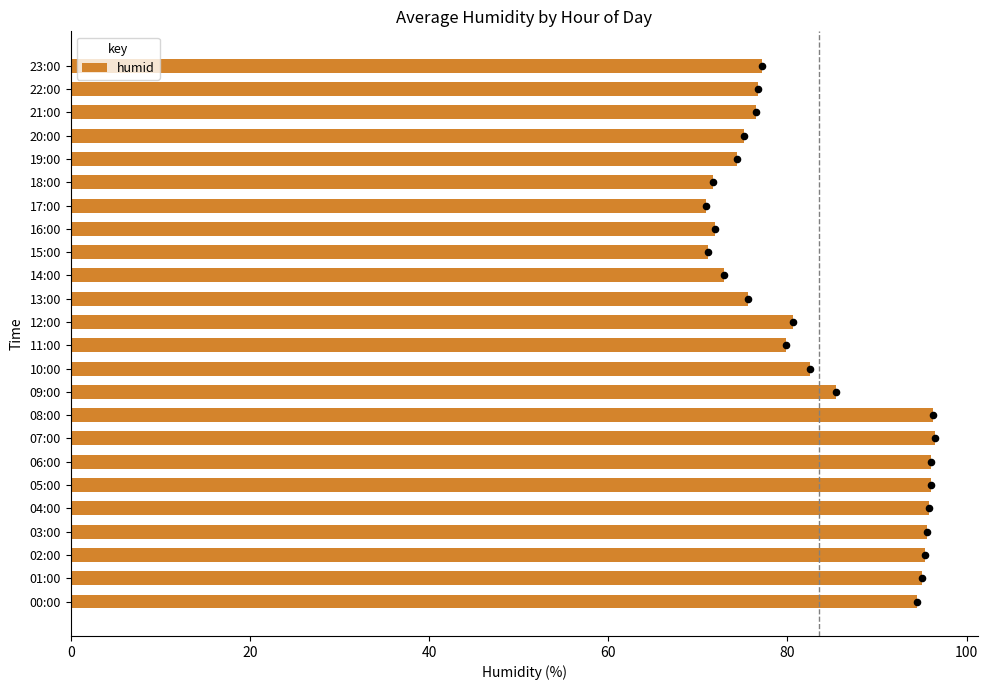

The humid series shows 122.9 at 17:00. True or false?

False